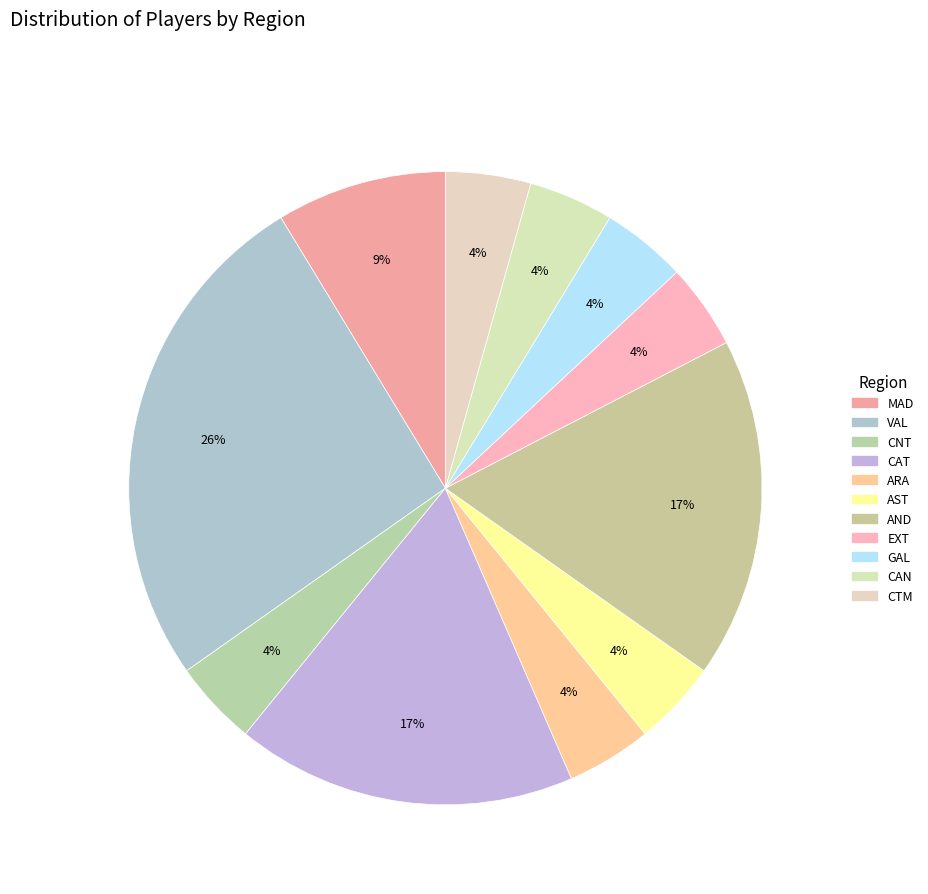

How many segments does this pie chart have?

11